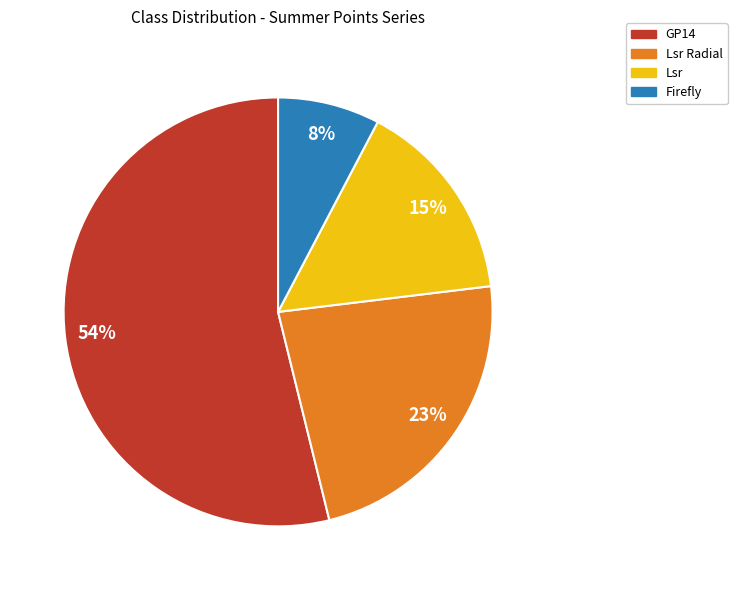

Rank the categories by value from lowest to highest.

Firefly, Lsr, Lsr Radial, GP14